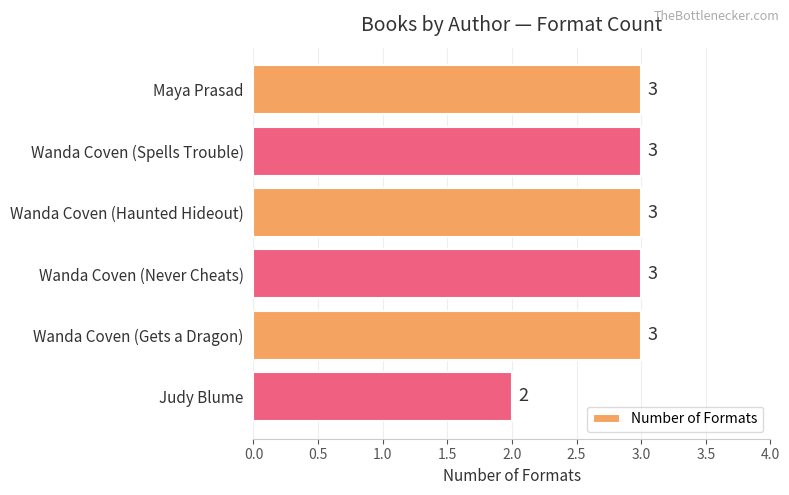

What position from the bottom is Wanda Coven (Gets a Dragon)?

2